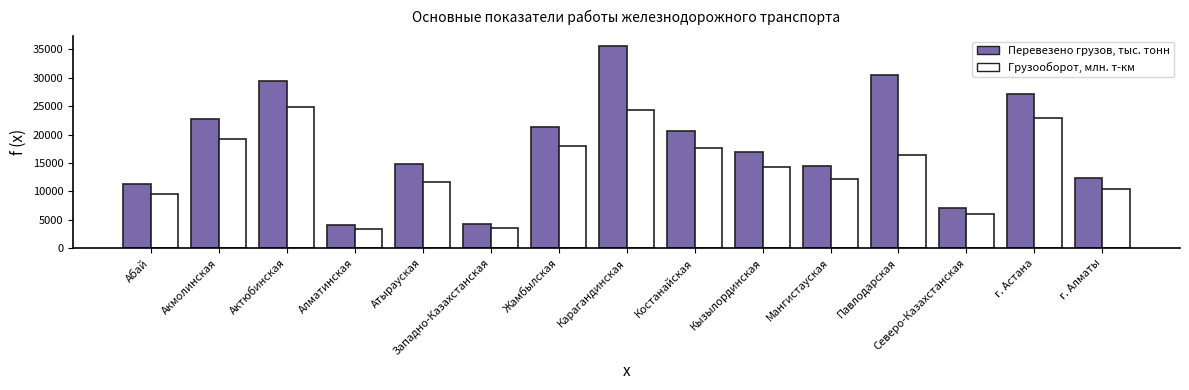

What is the label of the 11th bar from the left?

Мангистауская